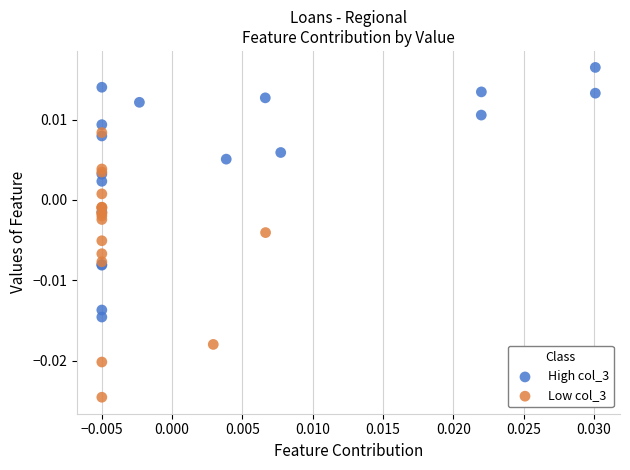

Which series reaches the minimum Y coordinate?

Low col_3